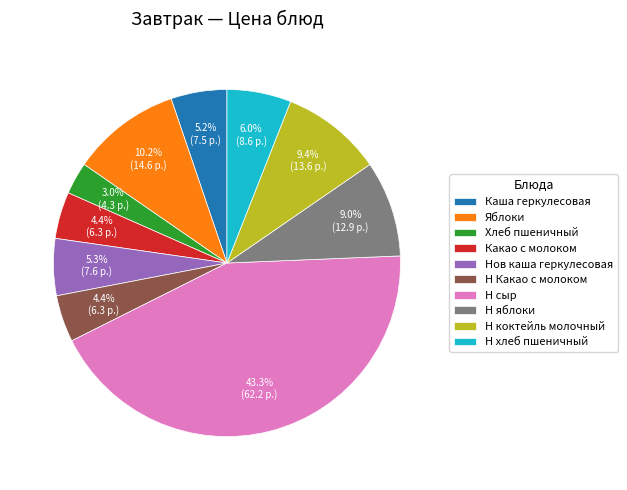

Does any single category account for the majority?

No